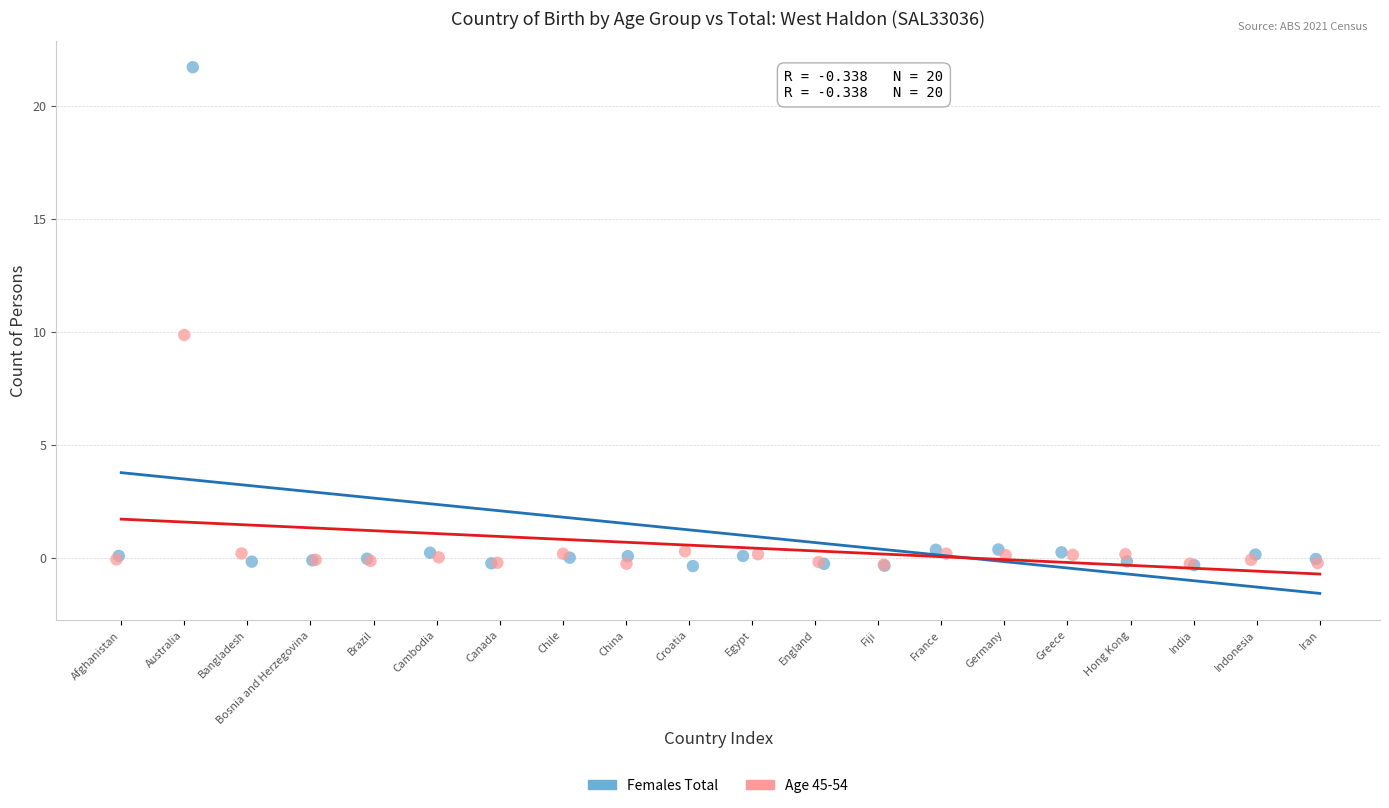

Which series contains the highest Y value?

Females Total